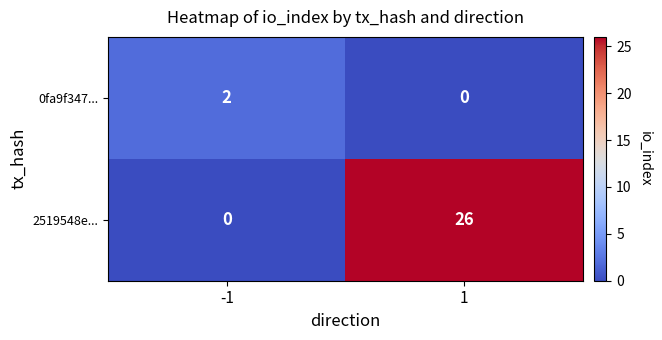

Is it true that 2519548e... equals 0 at -1?

True